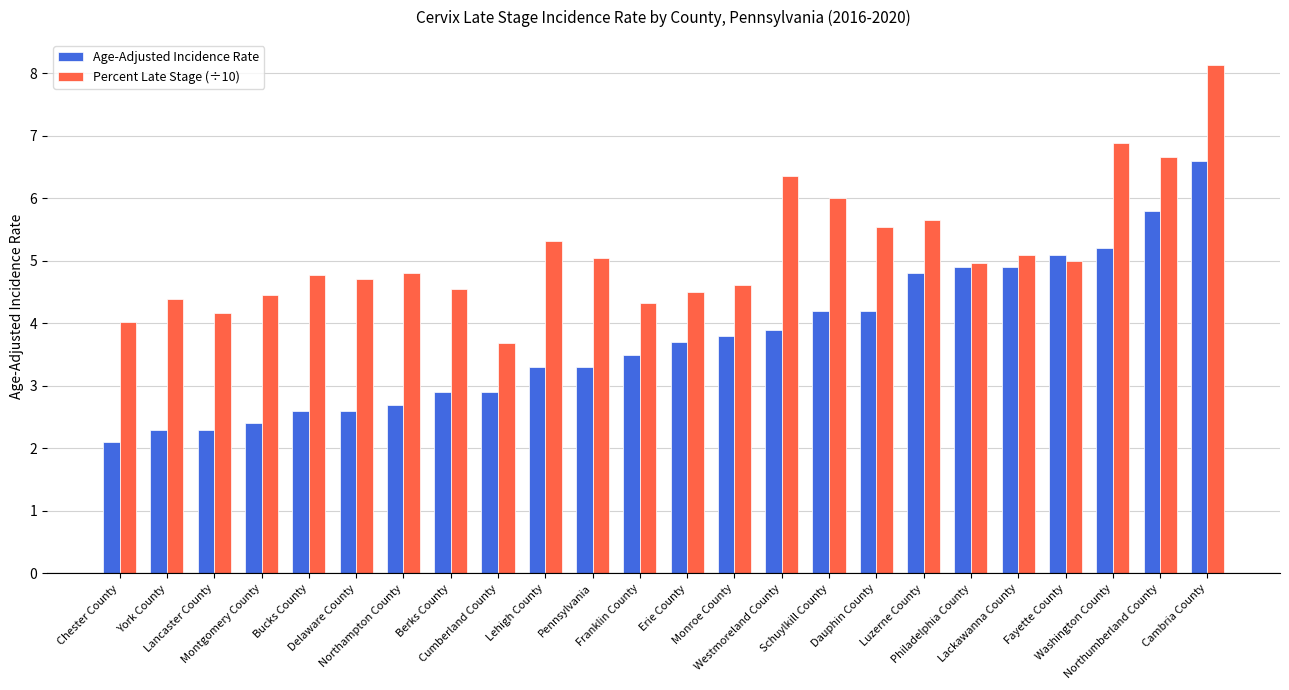

Are the bars horizontal?

No